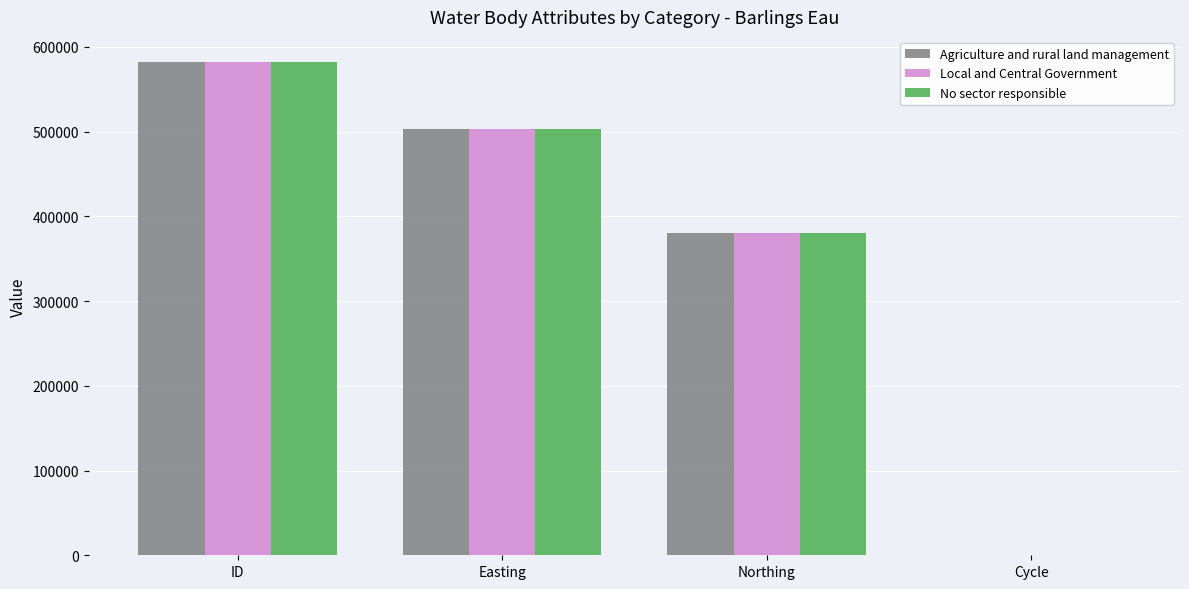

The value of No sector responsible at Northing is 380645. True or false?

True